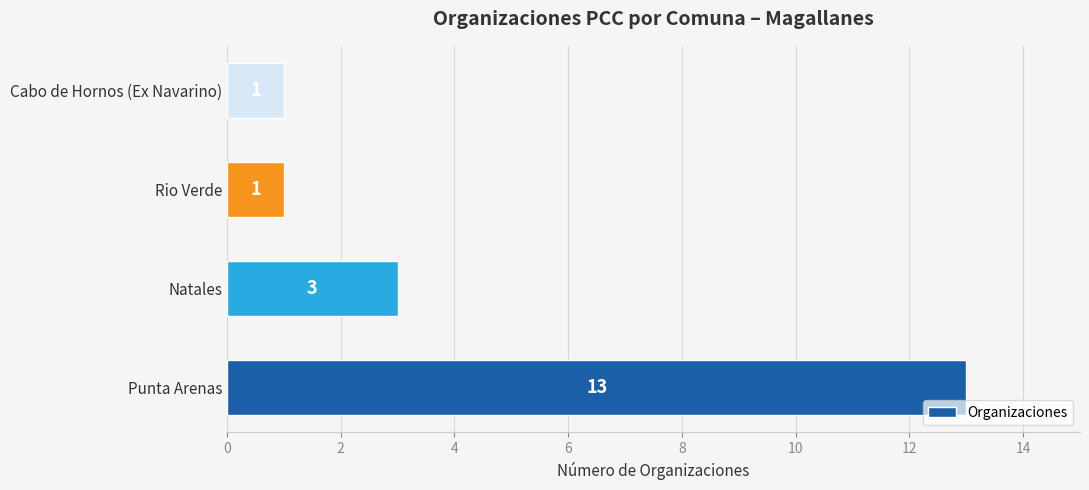

What is the ratio of the value at Punta Arenas to the value at Rio Verde?

13.0